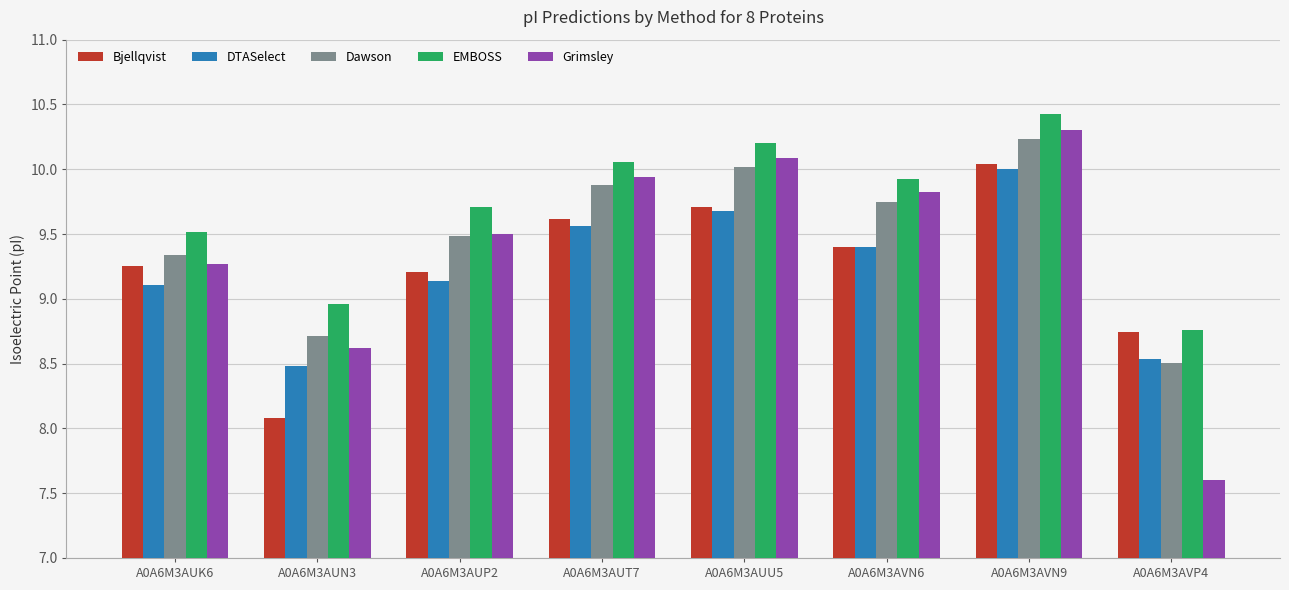

What is the greatest value displayed?

10.4